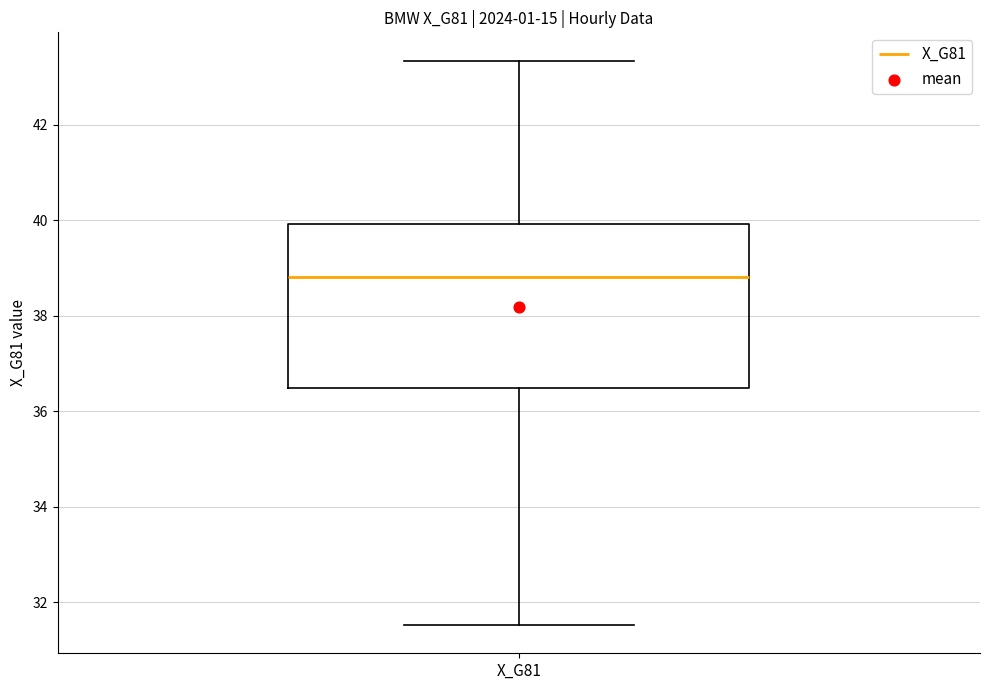

Transcribe this box plot: give where the median line is, the range the box spans, and where the two whiskers end, as read against the y-axis. The values are not printed on the chart, so give them approximately, as read against the axis.

median 38.8, box 36.4 to 40.0, whiskers 31.6 to 43.4